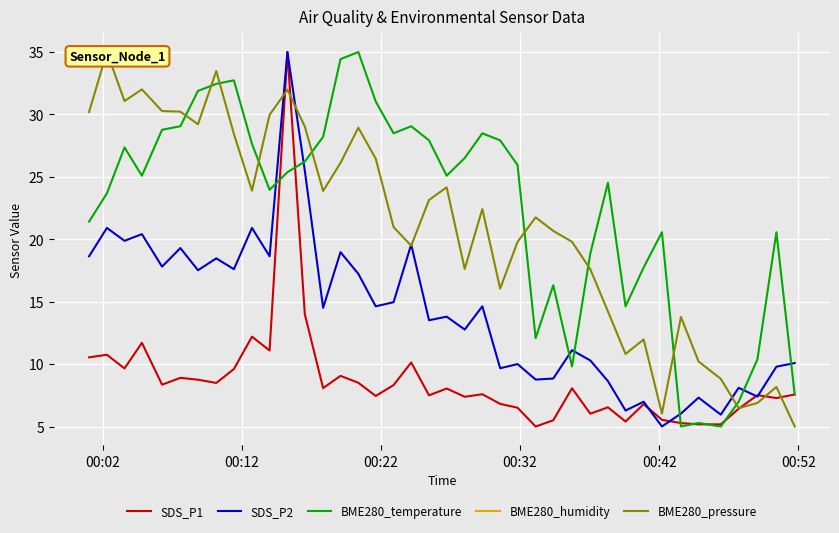

Is the value of BME280_pressure at 22 greater than the value of BME280_temperature at 14?

No